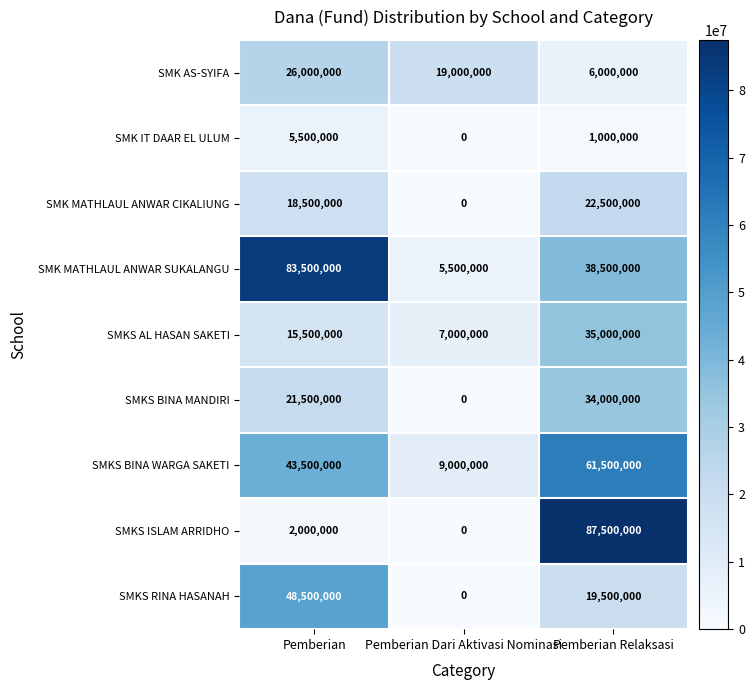

How many SMKS BINA MANDIRI values are between 0 and 34000000?

3